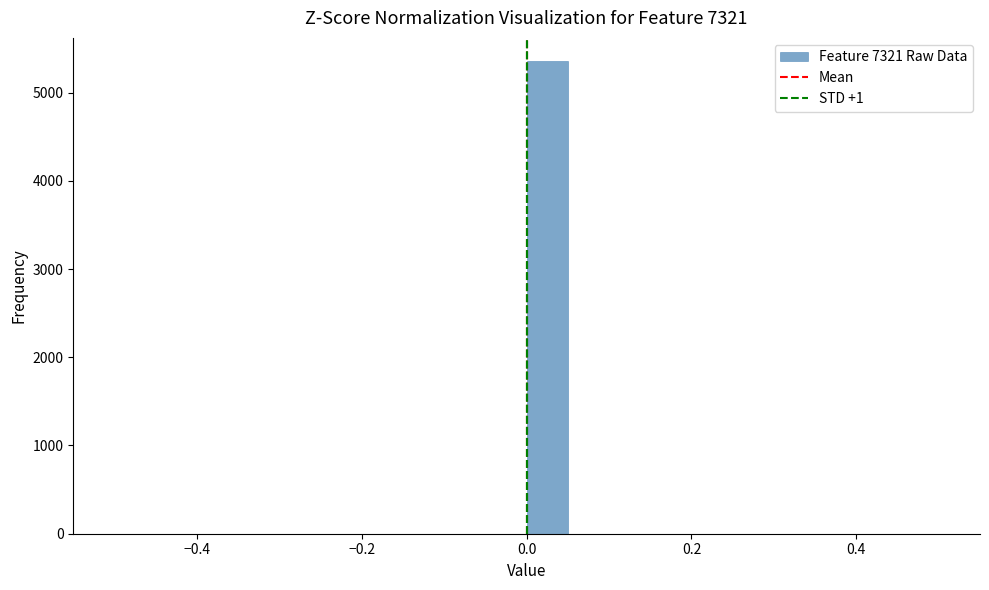

Around what value on the x-axis is the tallest bar? Give the approximate position of its centre, as read against the axis.

0.02